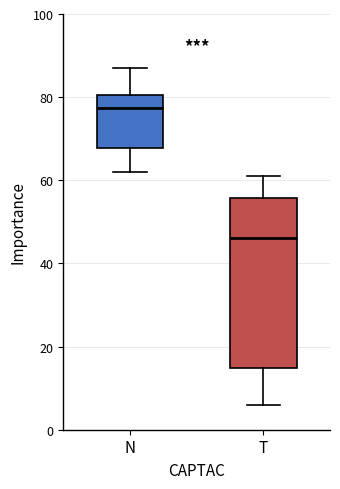

Where does the lower whisker of the box for T end on the y-axis? The values are not printed on the chart, so give them approximately, as read against the axis.

6